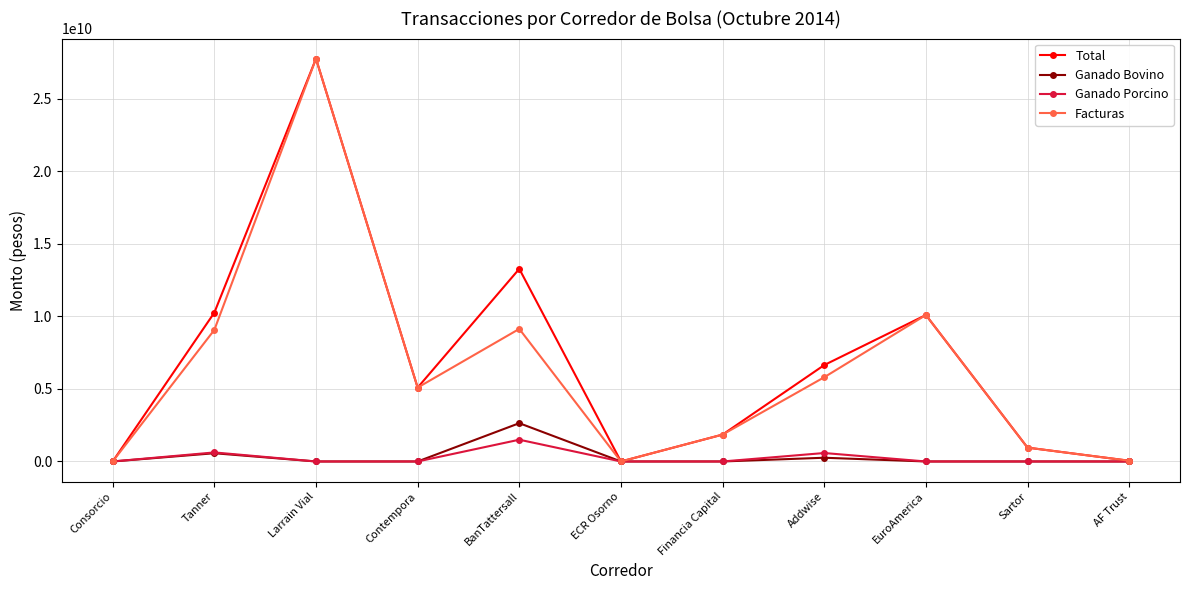

The value of Facturas at Addwise is 5806327324. True or false?

True